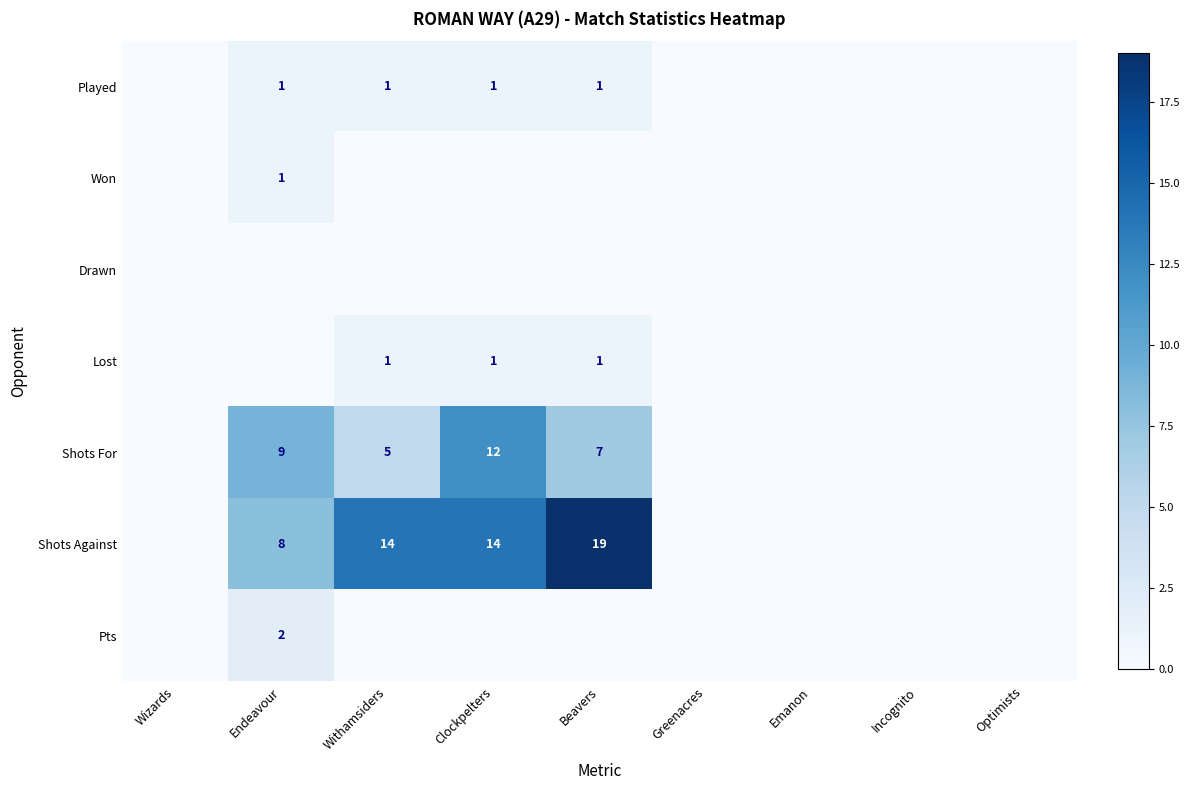

How many series are shown in this chart?

7